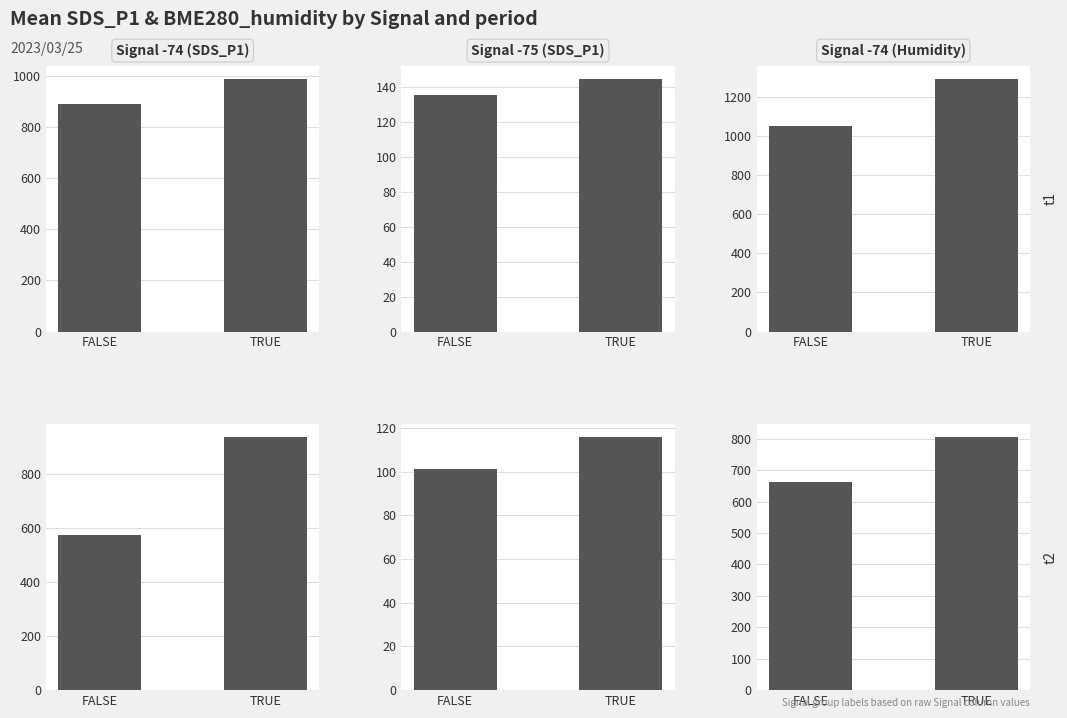

Between FALSE and TRUE, which is larger?

TRUE